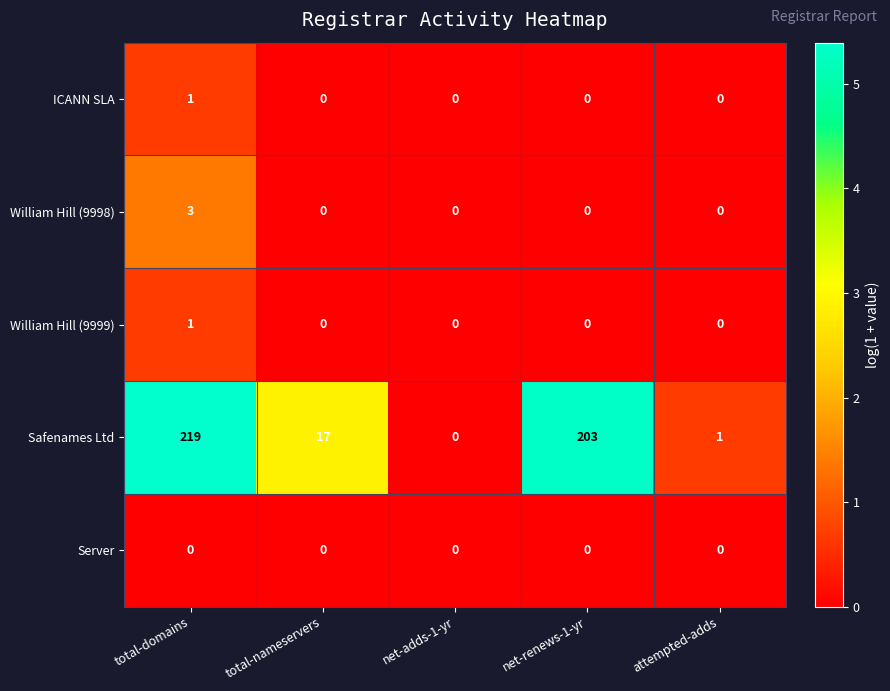

The value of Safenames Ltd at net-renews-1-yr is 203. True or false?

True